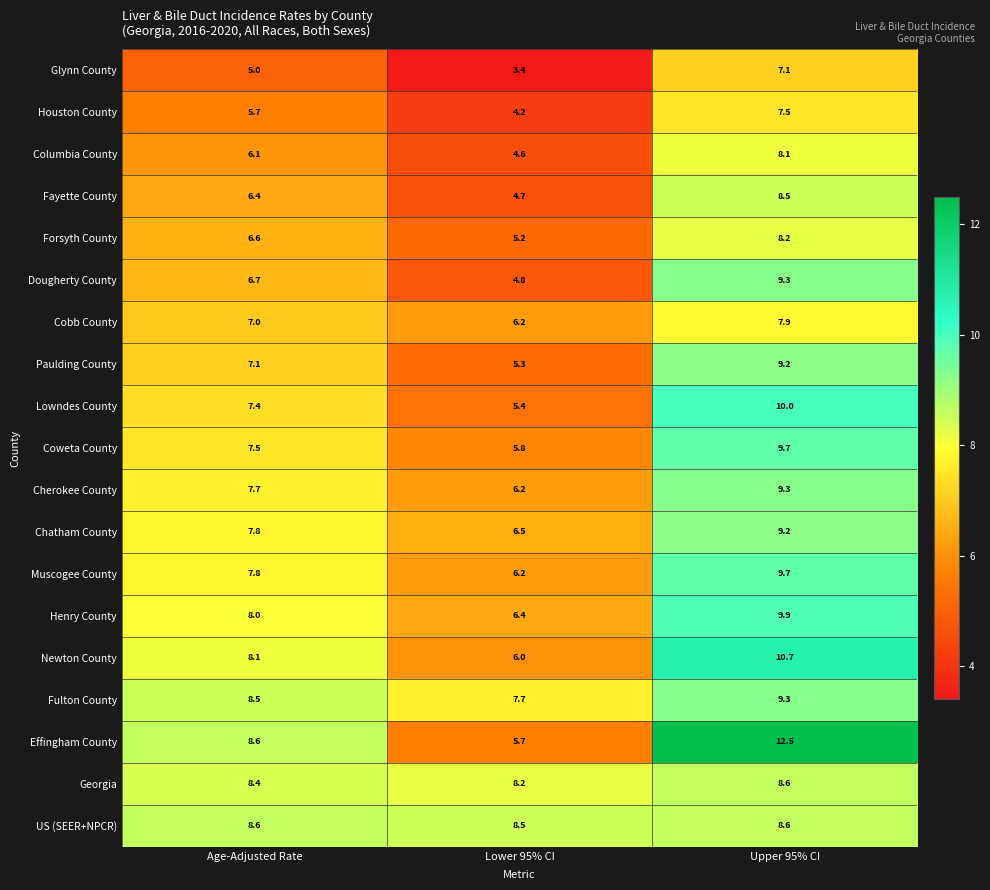

What is the sum of all Columbia County values?

18.8